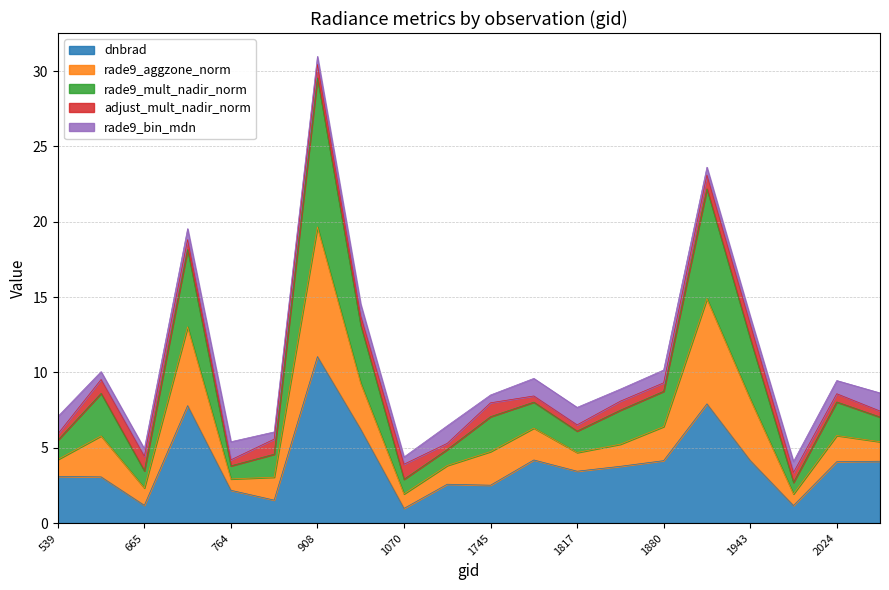

At which category is the sum across all series the highest?

908